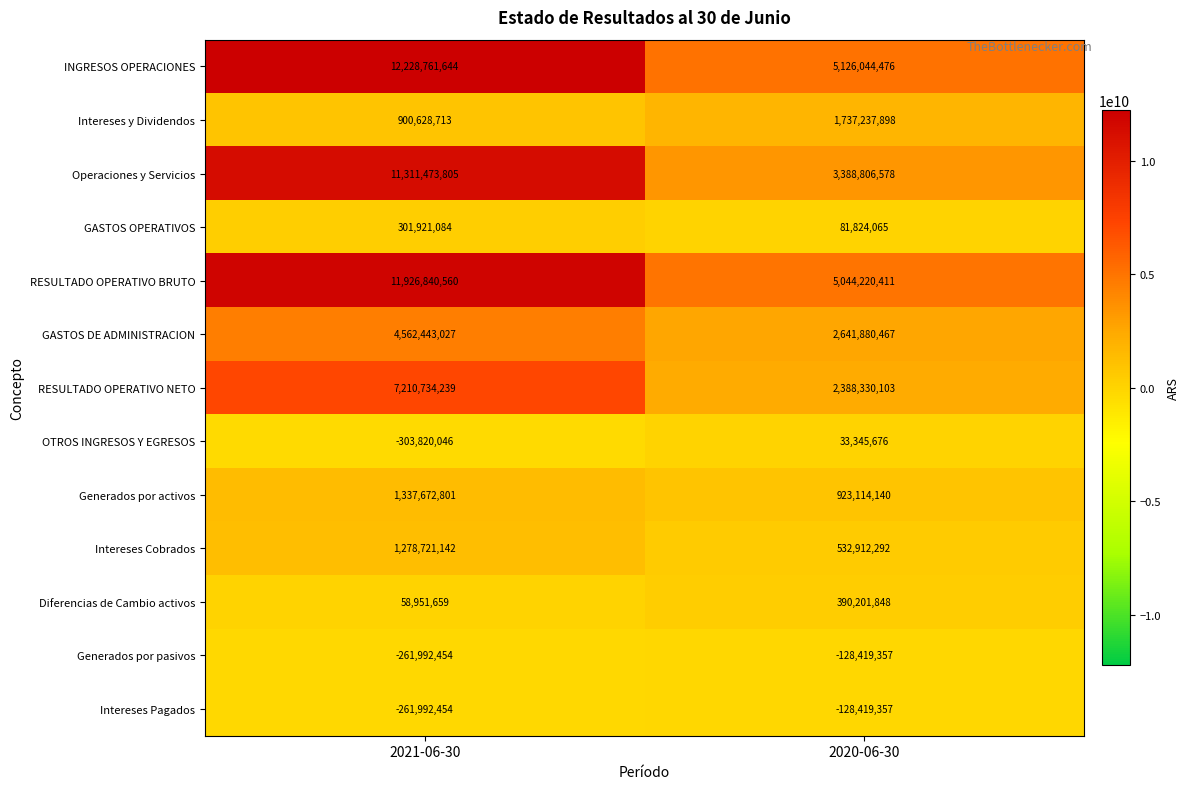

Which series has the widest spread of values?

Operaciones y Servicios